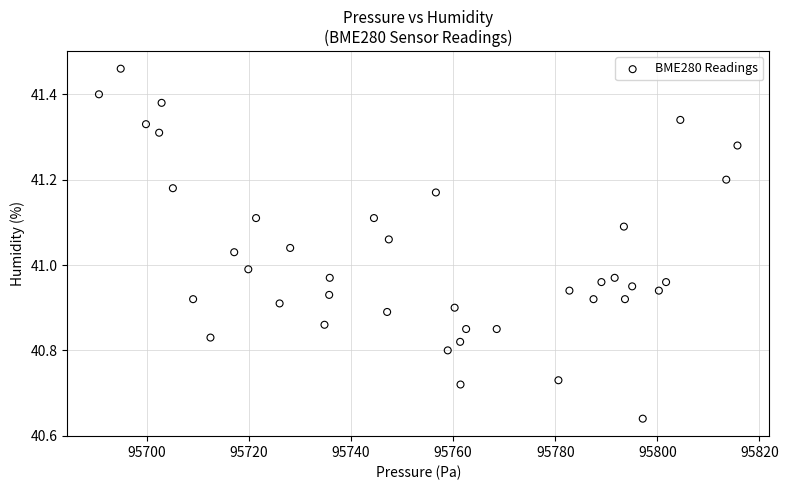

What is the range of Y values (max minus min)?

0.8